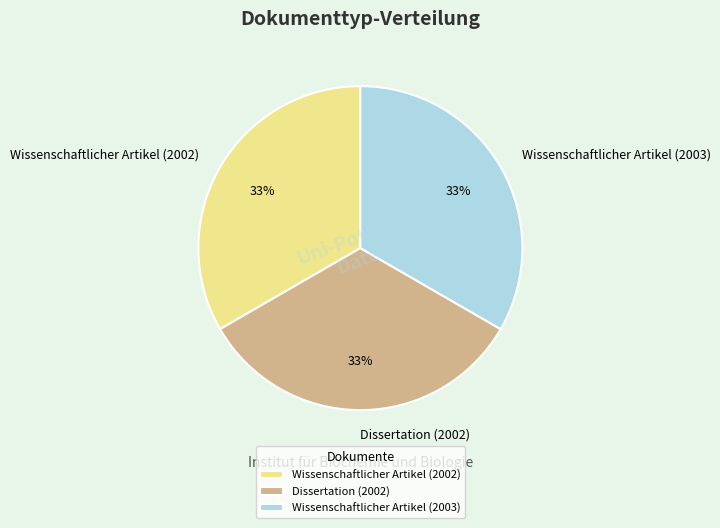

How many segments does this pie chart have?

3